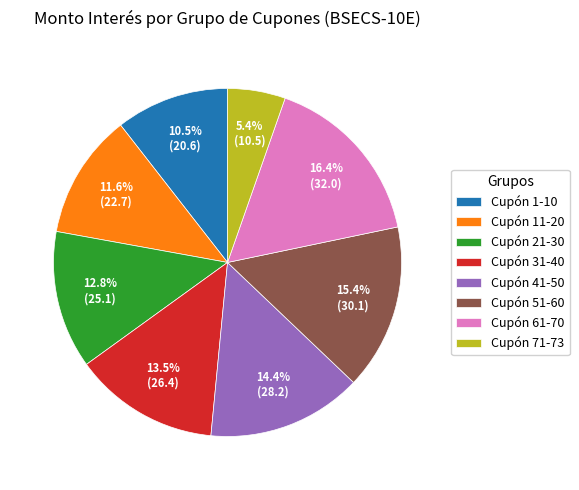

Is Cupón 31-40 the majority of the pie?

No